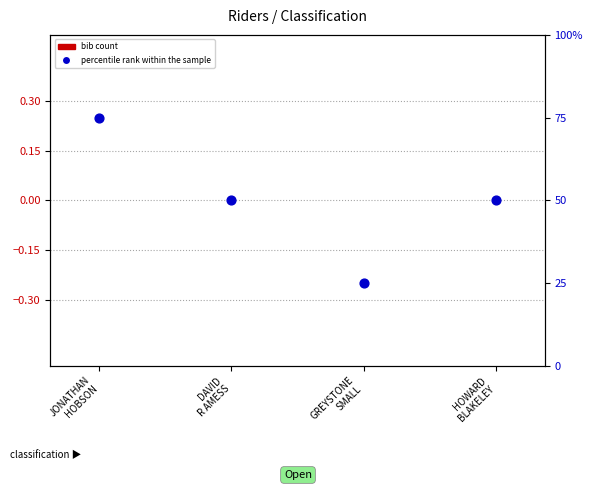

Which series has the largest total across all categories?

percentile rank within the sample